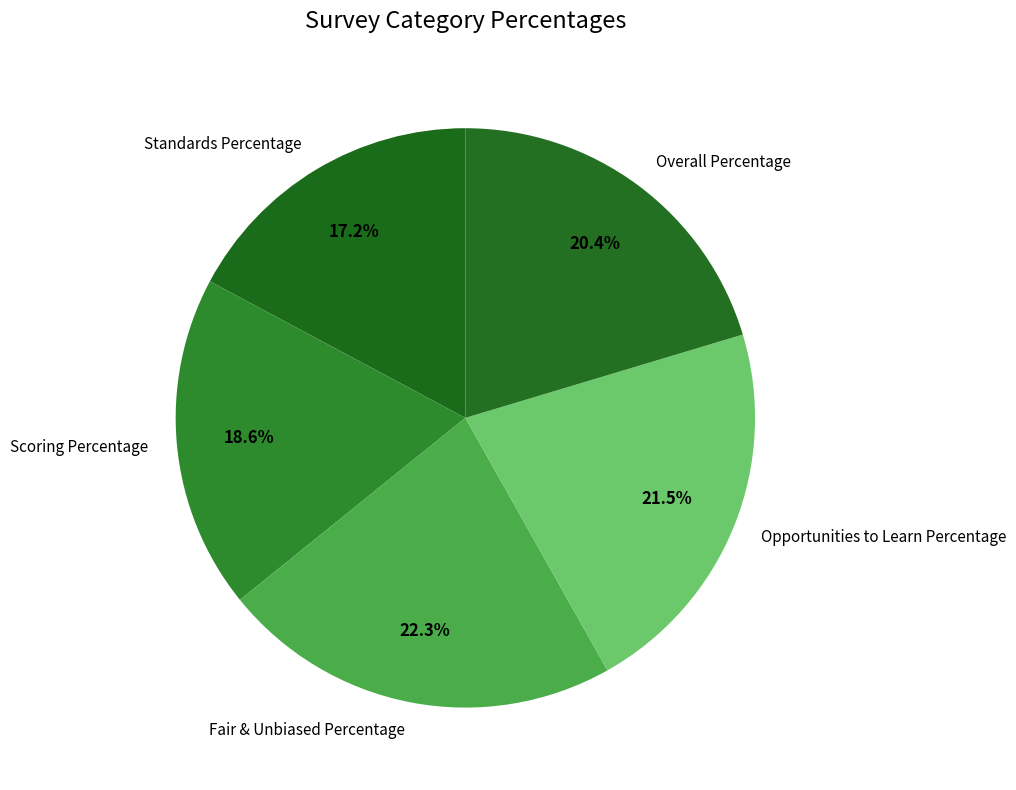

Which has a higher value, Overall Percentage or Fair & Unbiased Percentage?

Fair & Unbiased Percentage